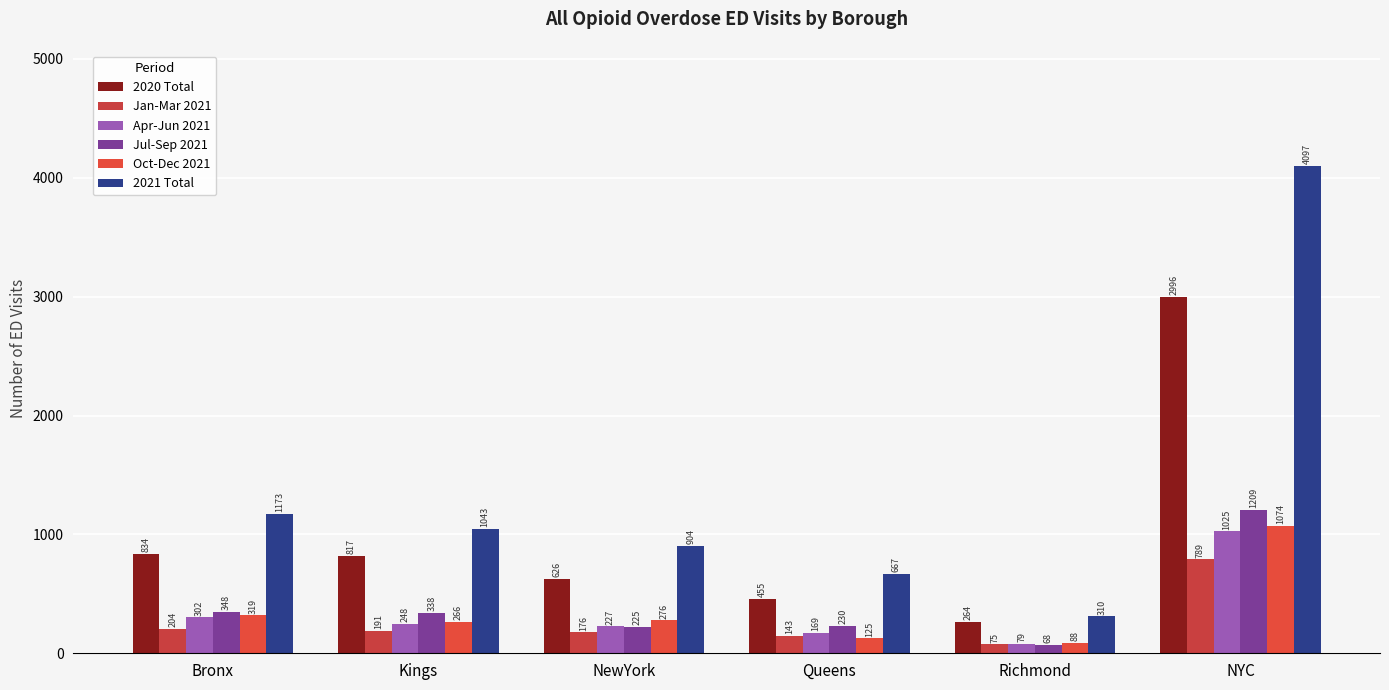

At Richmond, list the series in order from smallest to largest.

Jul-Sep 2021, Jan-Mar 2021, Apr-Jun 2021, Oct-Dec 2021, 2020 Total, 2021 Total